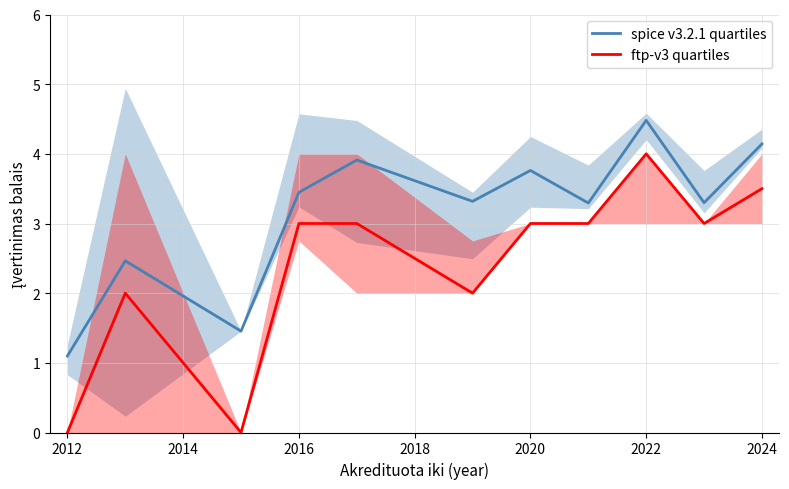

True or false: spice v3.2.1 quartiles has a value of 0.4 at 2012.

False